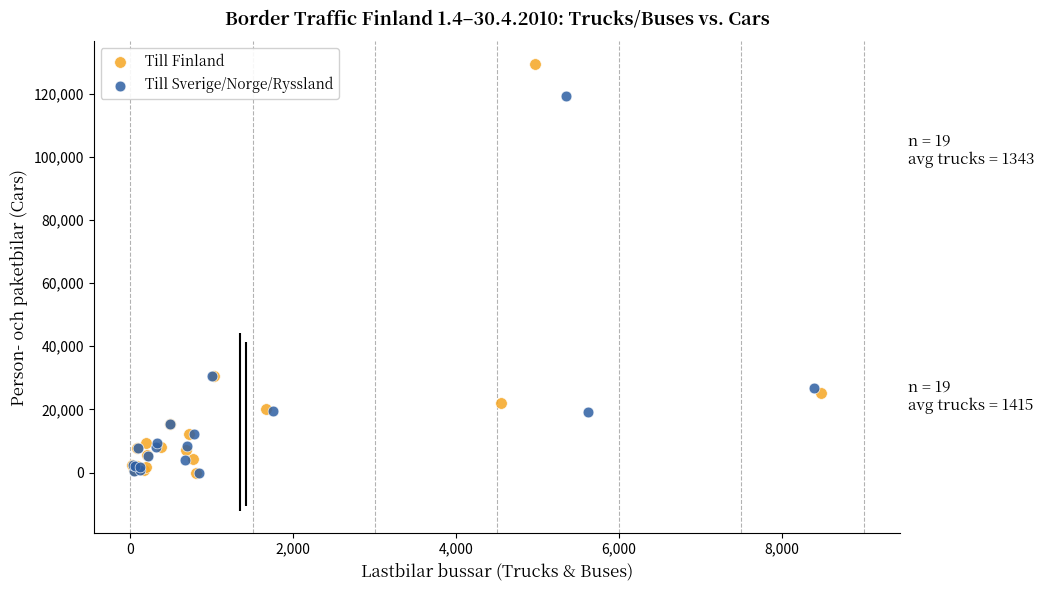

Which series has the widest spread of Y values?

Till Finland